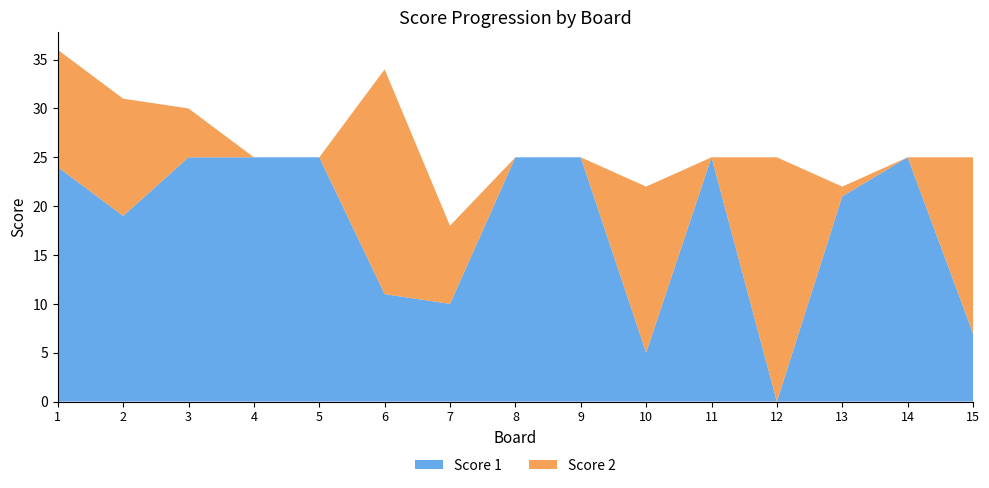

Reading right to left, transcribe all the data shown in this chart.

Score 1: 15=7	14=25	13=21	12=0	11=25	10=5	9=25	8=25	7=10	6=11	5=25	4=25	3=25	2=19	1=24
Score 2: 15=18	14=0	13=1	12=25	11=0	10=17	9=0	8=0	7=8	6=23	5=0	4=0	3=5	2=12	1=12